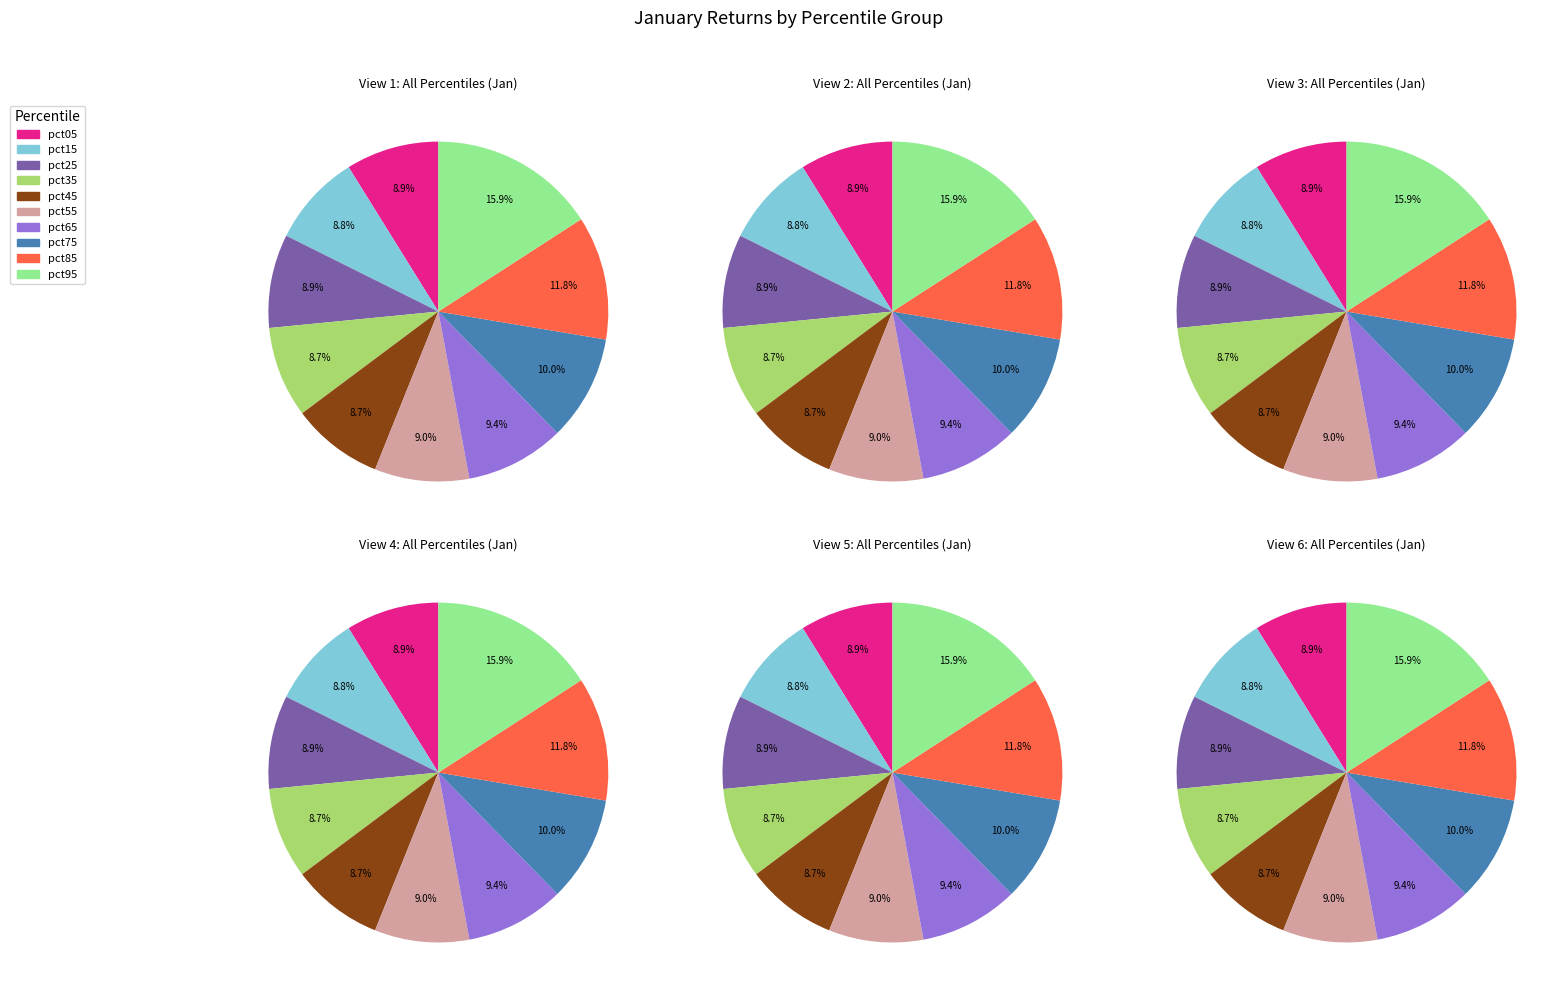

Is pct45 the majority of the pie?

No